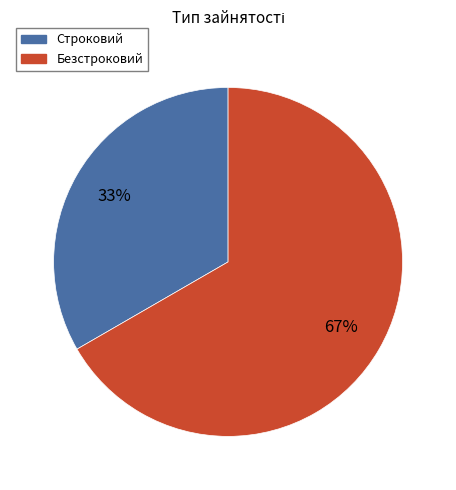

What percentage is the Строковий slice, to the nearest percent?

33%